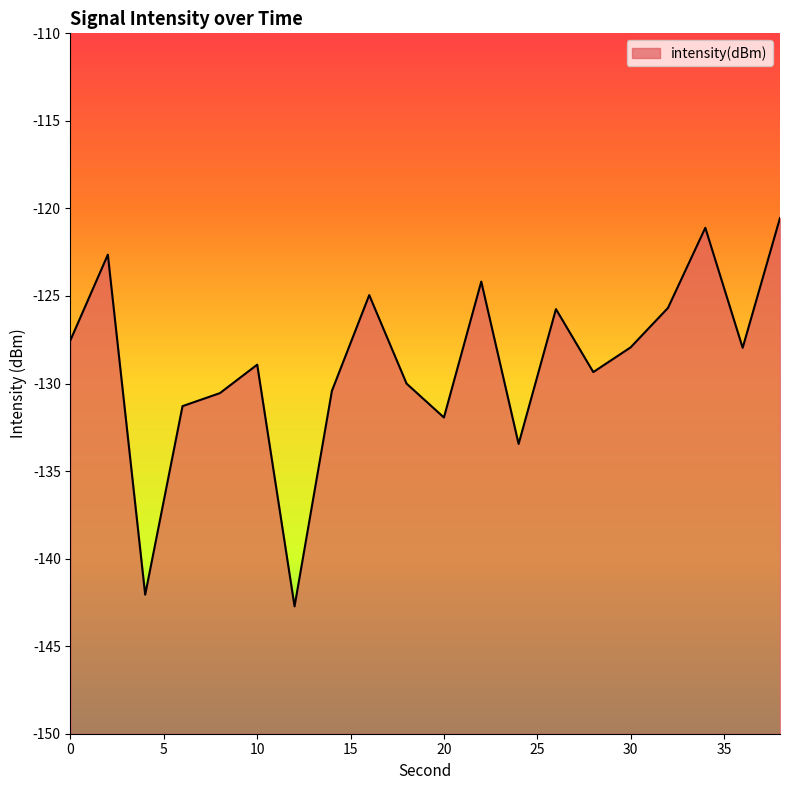

Where is the first local minimum?

4